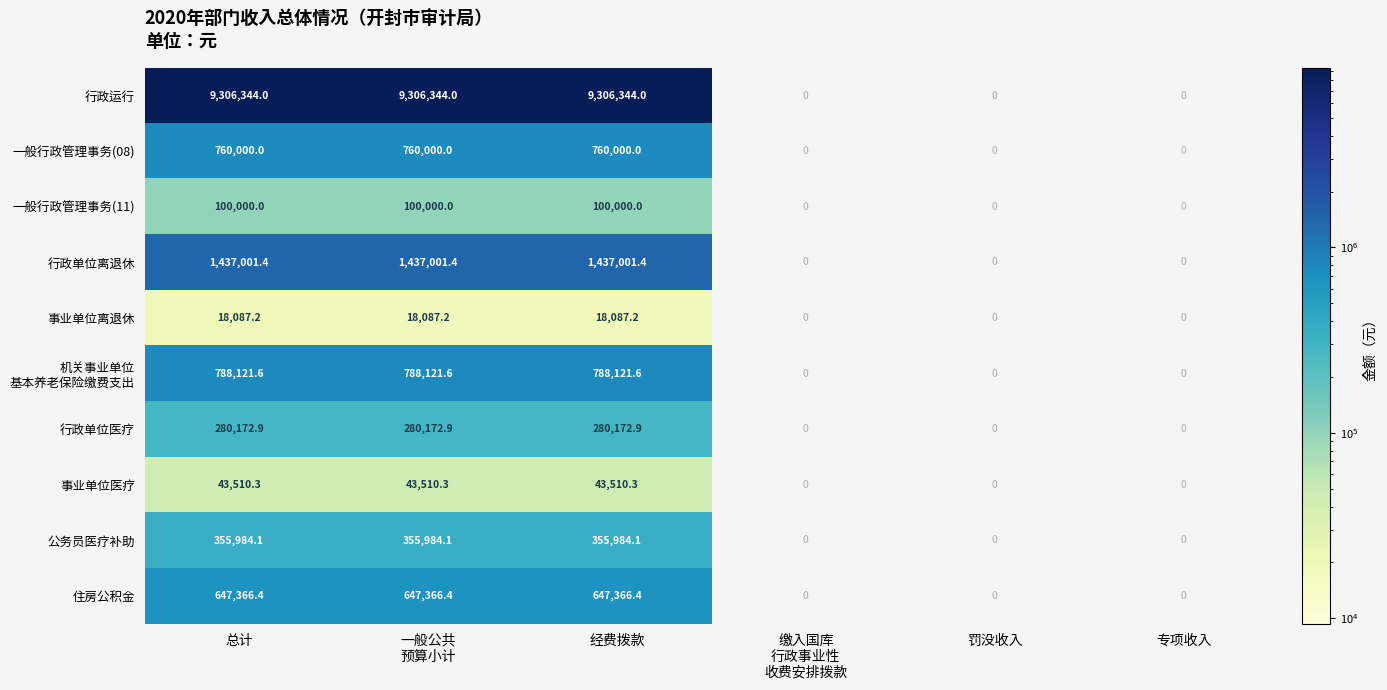

Which series changed the most between 总计 and 专项收入?

行政运行